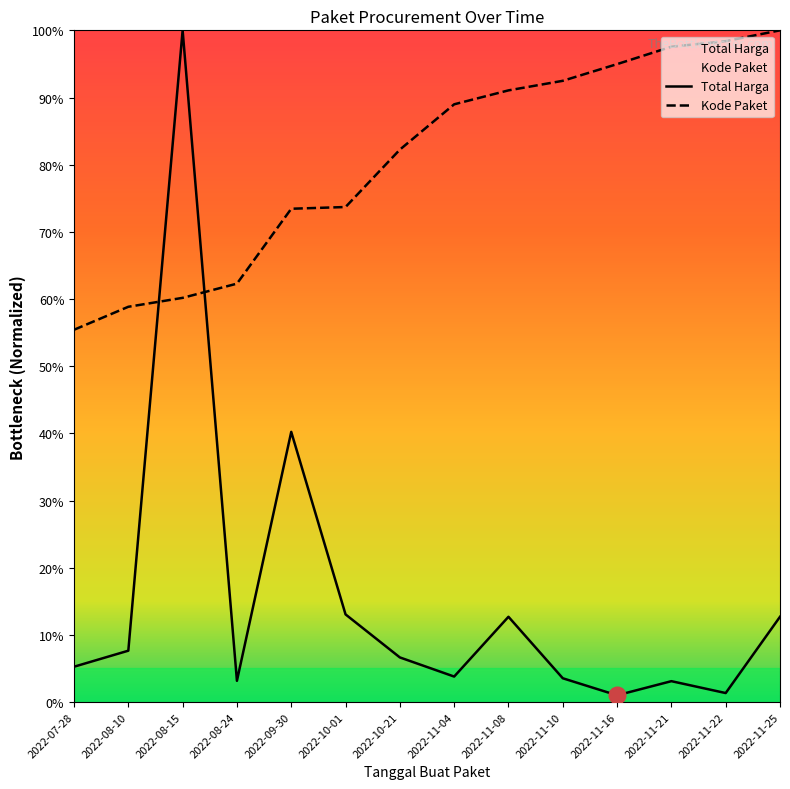

Which category has the highest value in the Kode Paket series?

2022-11-25